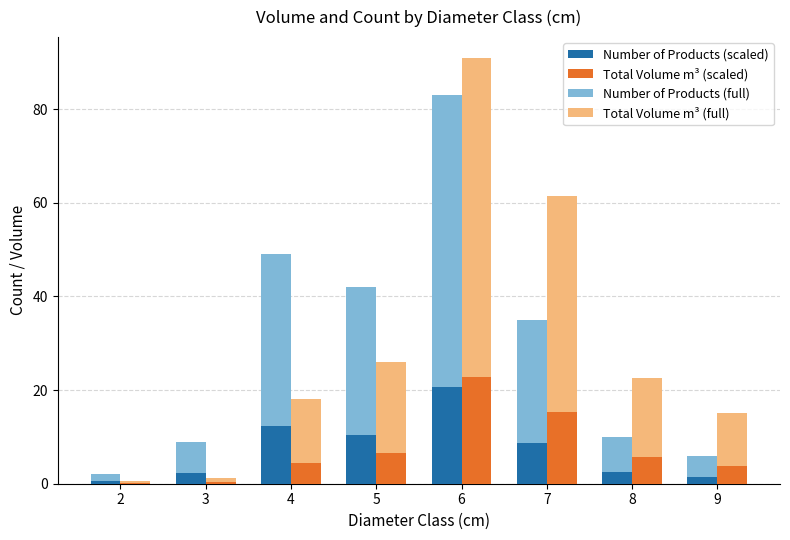

What is the average value of the Total Volume (m³) series?

7.4